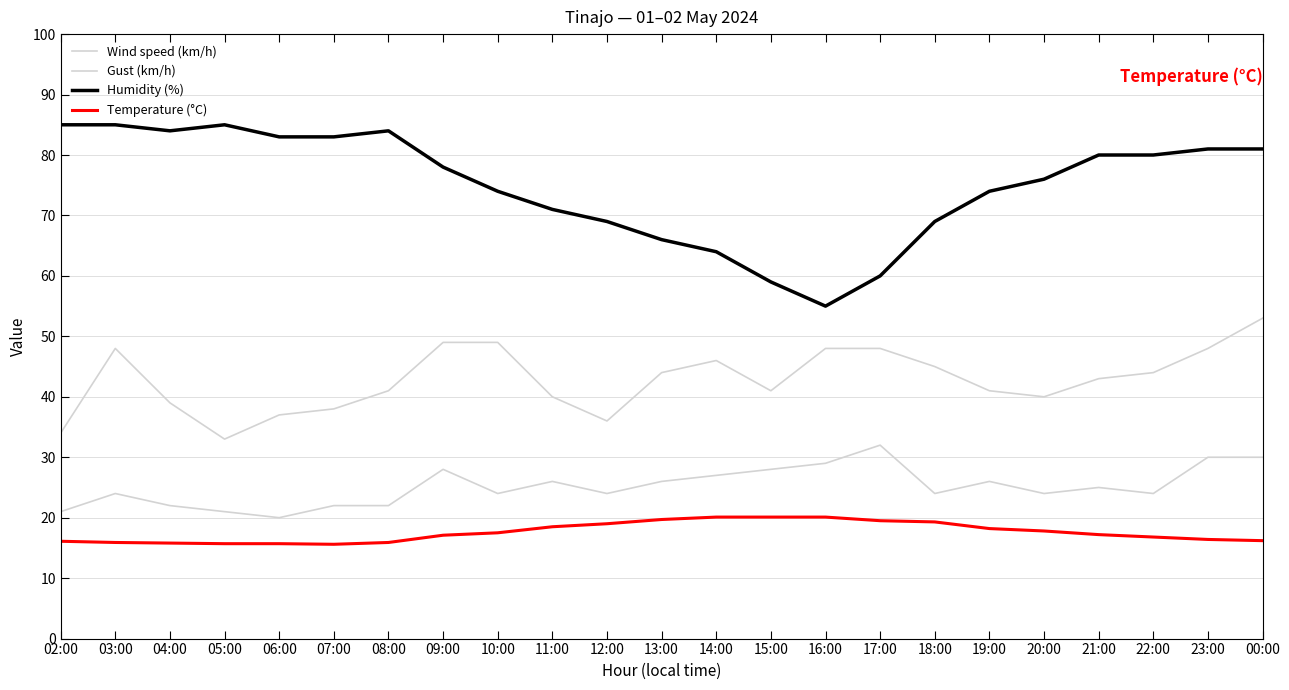

True or false: Gust (km/h) and Temperature (°C) intersect in this chart.

False